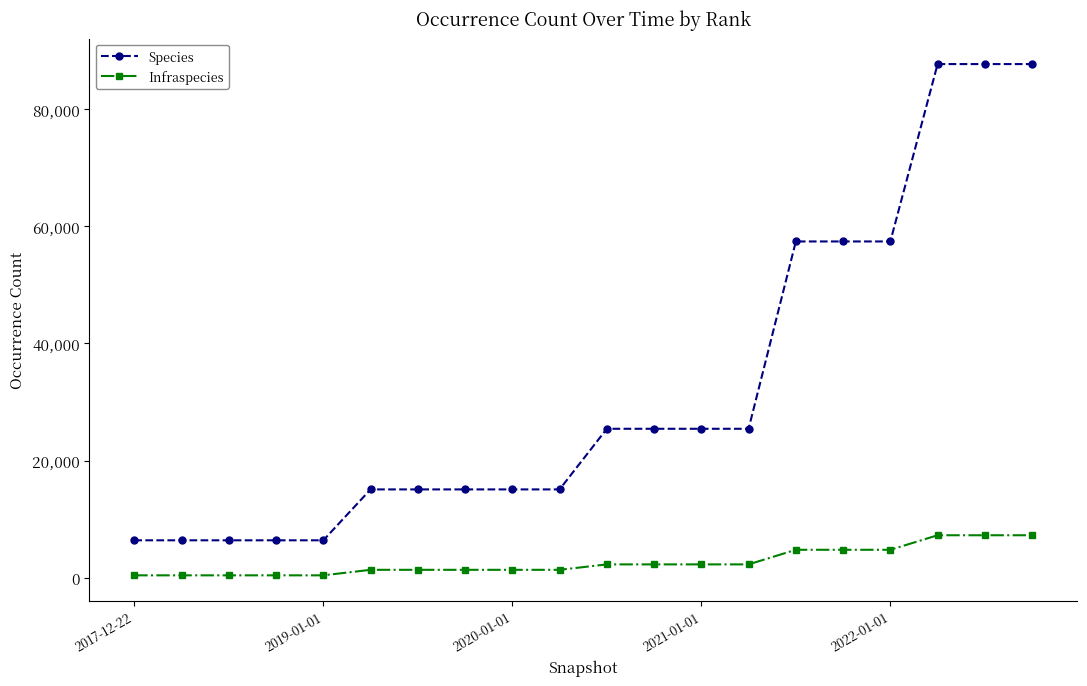

True or false: Species and Infraspecies cross at least once.

False